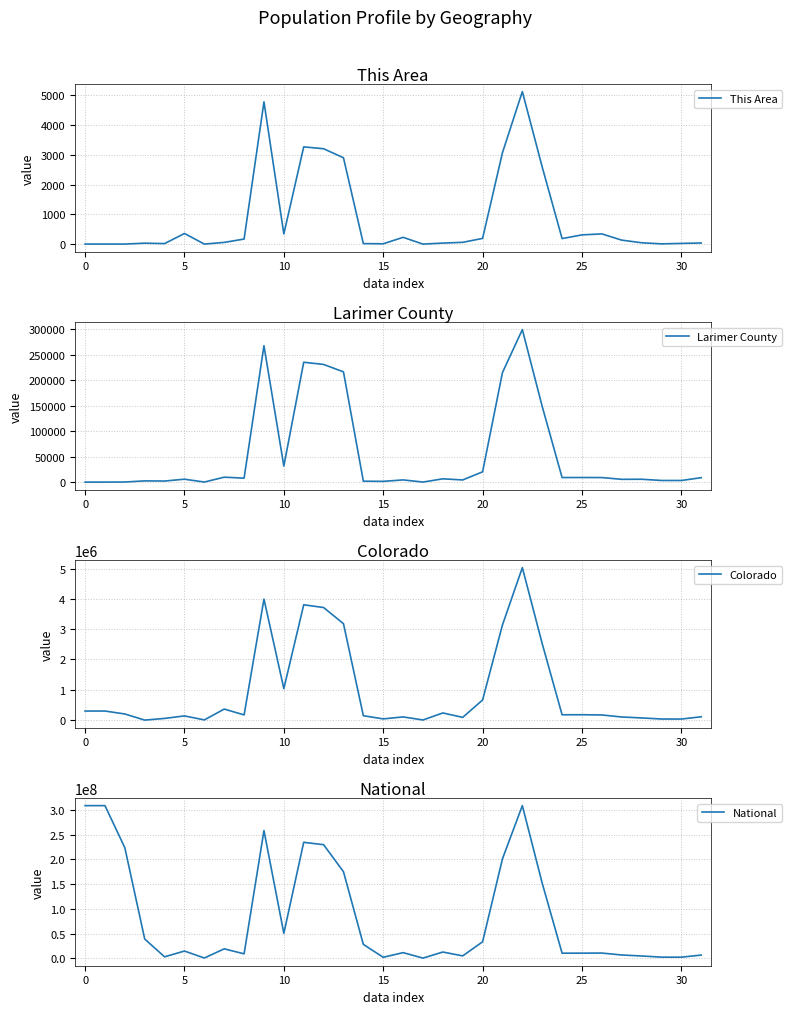

What is the approximate value of National at 23?

151781326